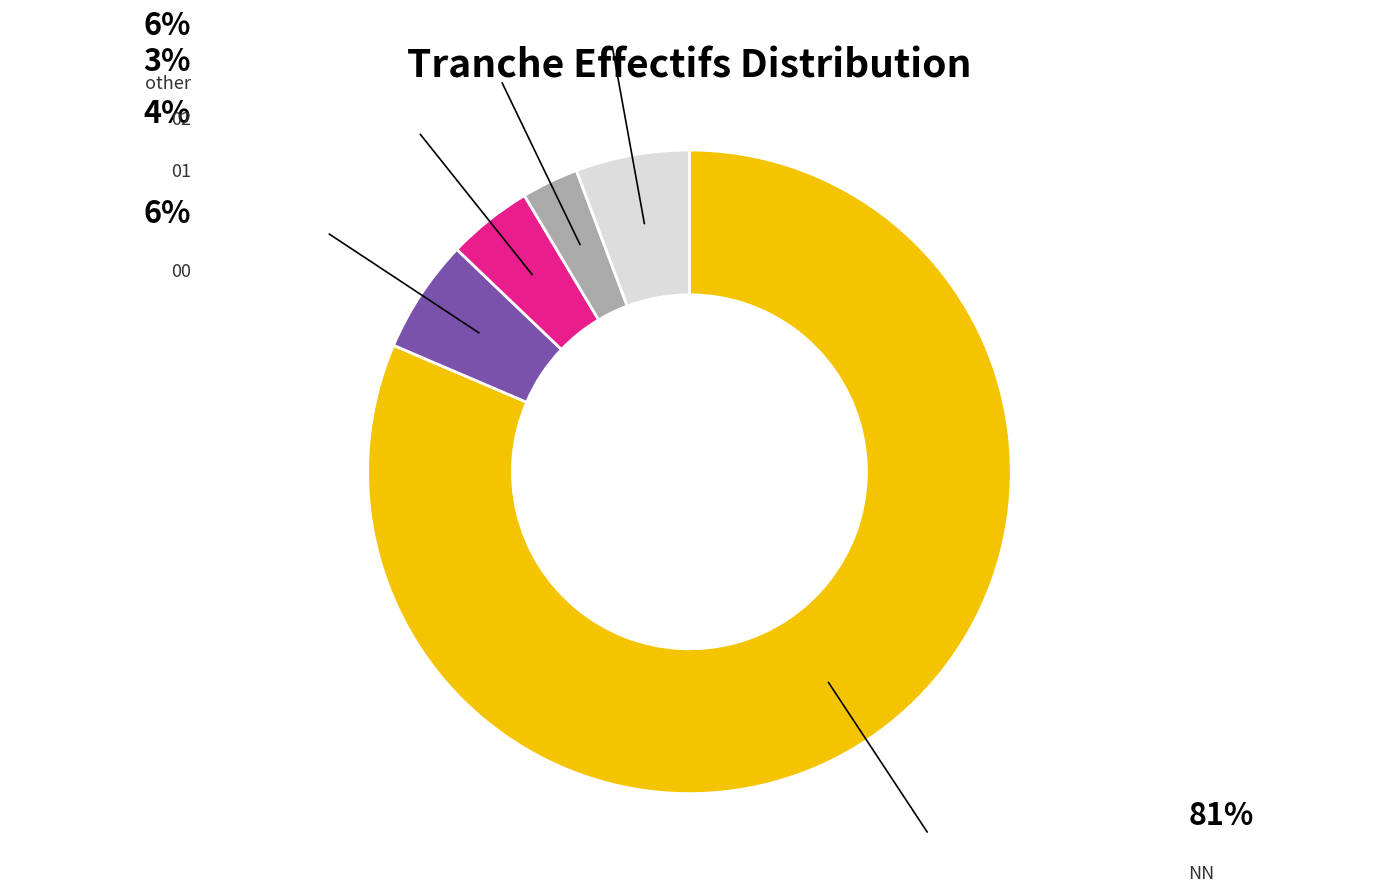

Does any single category account for the majority?

Yes